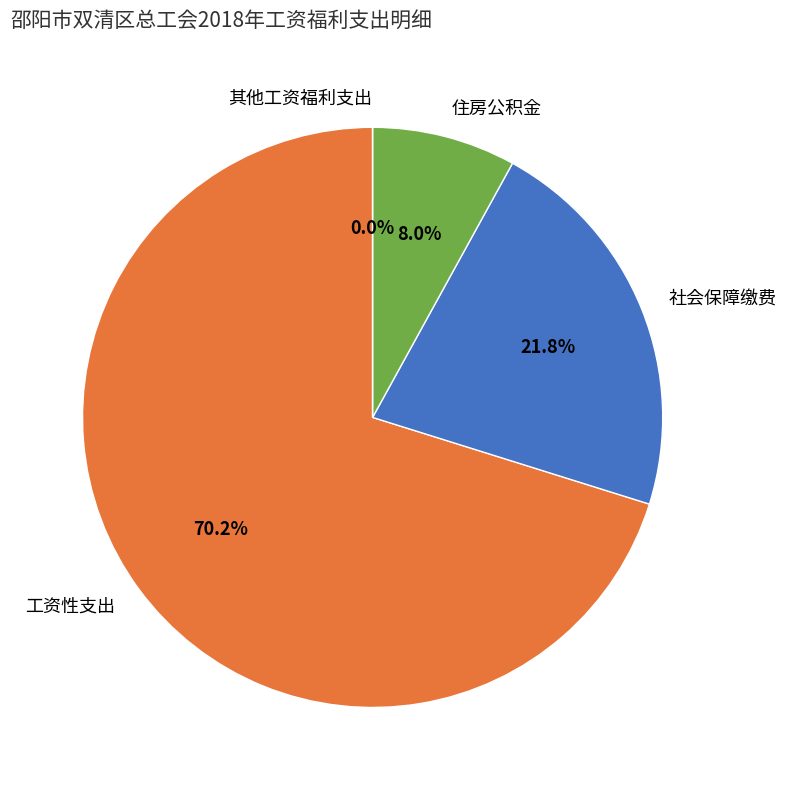

To the nearest percent, what percentage of the pie is 住房公积金?

8%